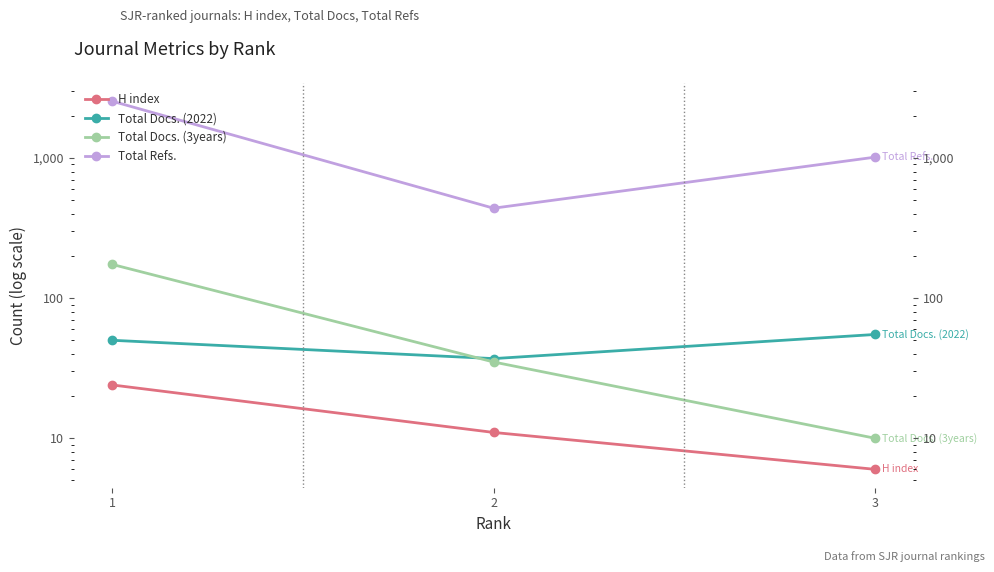

Reading left to right, transcribe all the data shown in this chart.

H index: 1=24	2=11	3=6
Total Docs. (2022): 1=50	2=37	3=55
Total Docs. (3years): 1=174	2=35	3=10
Total Refs.: 1=2542	2=438	3=1013